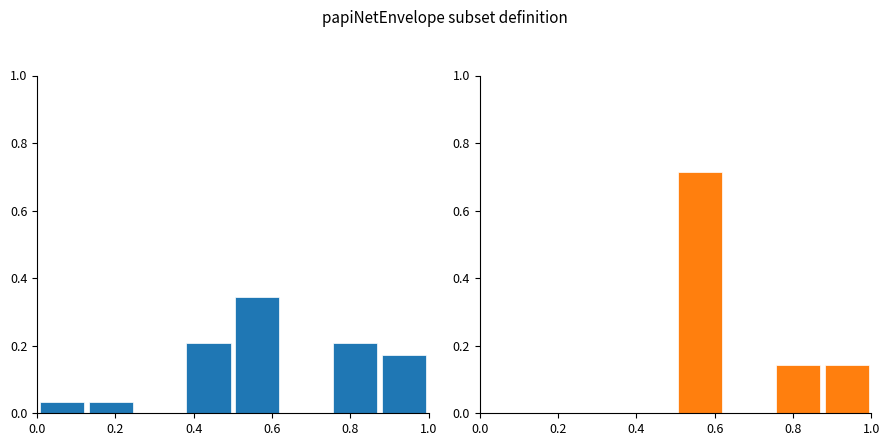

Reading left to right, transcribe all the data shown in this chart.

Required: 0.0	0.0	0.0	0.2	0.3	0.0	0.2	0.2
Optional: 0.0	0.0	0.0	0.0	0.7	0.0	0.1	0.1